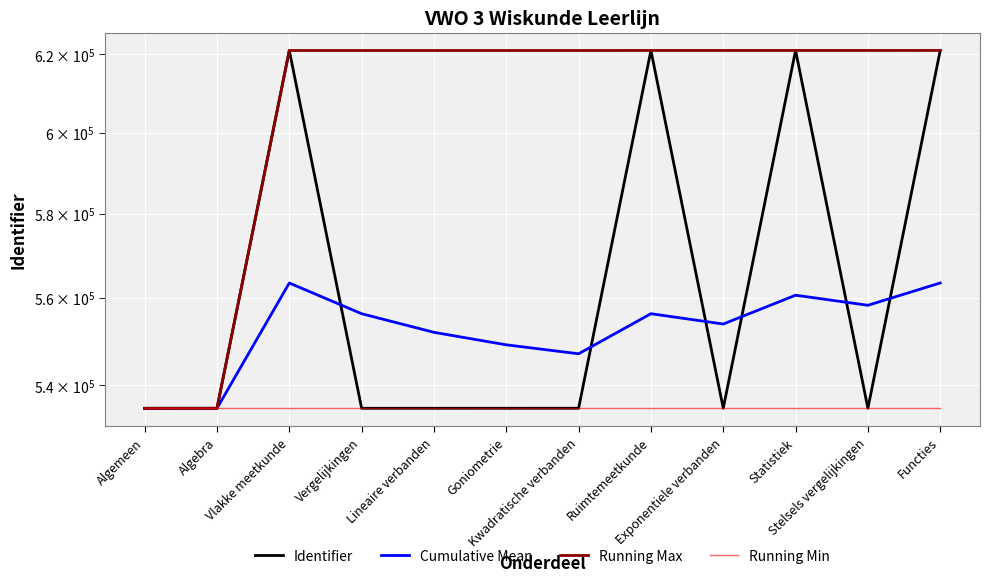

How many interior local valleys does the Identifier series have?

3